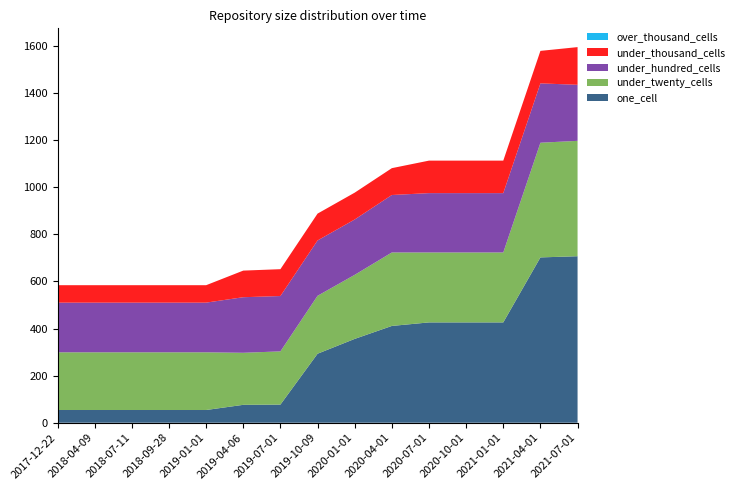

Reading left to right, list all the values displayed in this chart.

one_cell: 2017-12-22=54	2018-04-09=54	2018-07-11=54	2018-09-28=54	2019-01-01=54	2019-04-06=76	2019-07-01=77	2019-10-09=293	2020-01-01=356	2020-04-01=411	2020-07-01=426	2020-10-01=426	2021-01-01=426	2021-04-01=702	2021-07-01=707
under_twenty_cells: 2017-12-22=245	2018-04-09=245	2018-07-11=245	2018-09-28=245	2019-01-01=245	2019-04-06=221	2019-07-01=226	2019-10-09=246	2020-01-01=272	2020-04-01=312	2020-07-01=297	2020-10-01=297	2021-01-01=297	2021-04-01=487	2021-07-01=490
under_hundred_cells: 2017-12-22=211	2018-04-09=211	2018-07-11=211	2018-09-28=211	2019-01-01=211	2019-04-06=236	2019-07-01=235	2019-10-09=235	2020-01-01=235	2020-04-01=244	2020-07-01=252	2020-10-01=252	2021-01-01=252	2021-04-01=252	2021-07-01=238
under_thousand_cells: 2017-12-22=74	2018-04-09=74	2018-07-11=74	2018-09-28=74	2019-01-01=74	2019-04-06=113	2019-07-01=114	2019-10-09=114	2020-01-01=114	2020-04-01=114	2020-07-01=138	2020-10-01=138	2021-01-01=138	2021-04-01=138	2021-07-01=160
over_thousand_cells: 2017-12-22=0	2018-04-09=0	2018-07-11=0	2018-09-28=0	2019-01-01=0	2019-04-06=0	2019-07-01=0	2019-10-09=0	2020-01-01=0	2020-04-01=0	2020-07-01=0	2020-10-01=0	2021-01-01=0	2021-04-01=0	2021-07-01=0